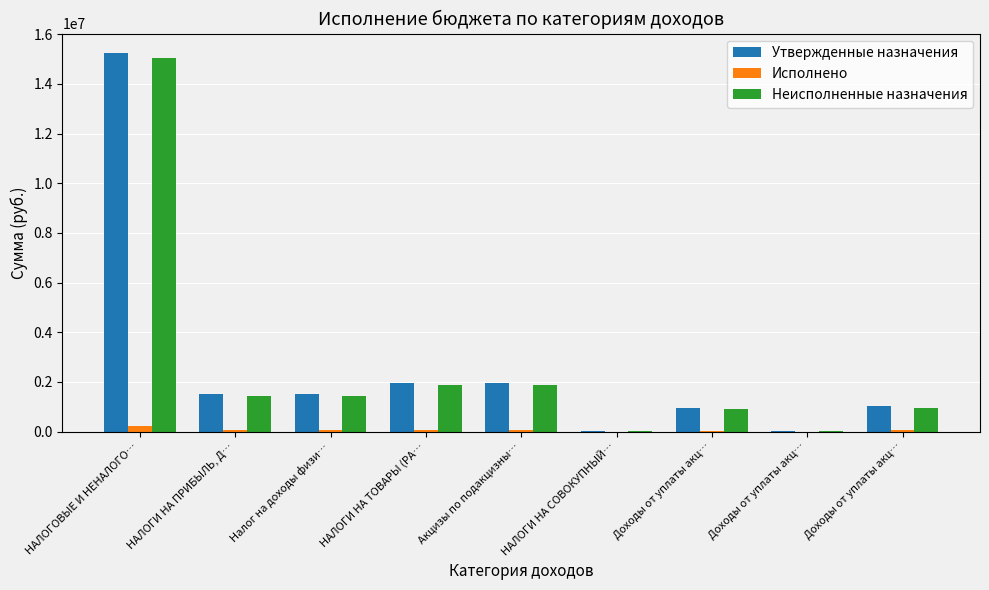

How many categories are shown in the chart?

9